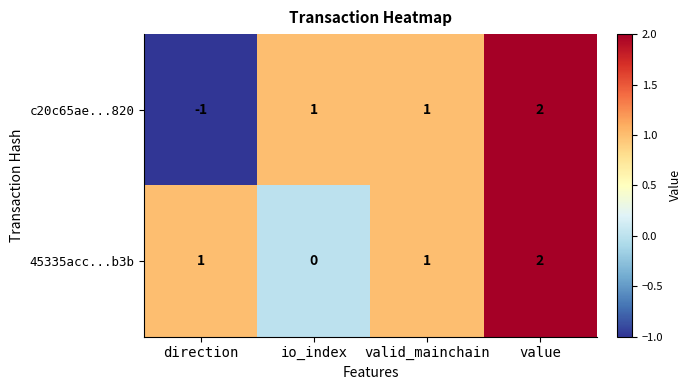

Which category has the highest value in the 45335acc...b3b series?

value